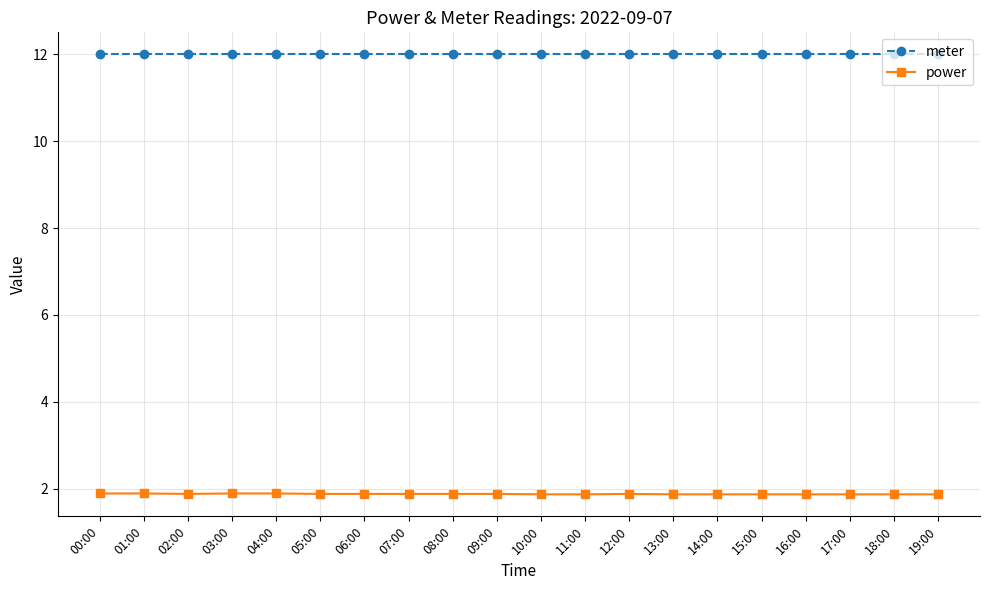

What is the average value of the power series?

1.9